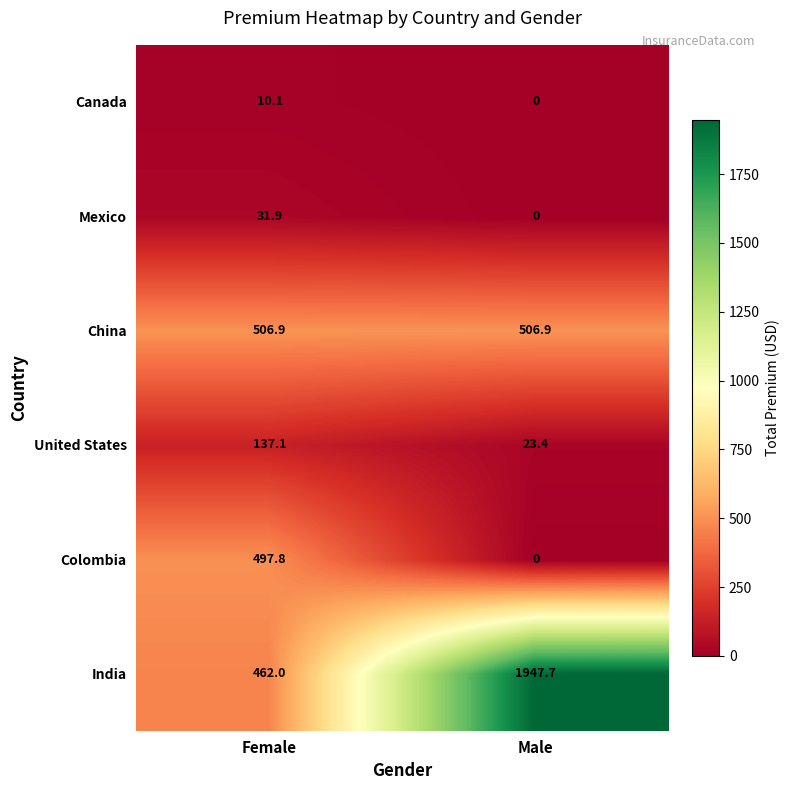

What is the spread (max minus min) of values at Female?

496.8